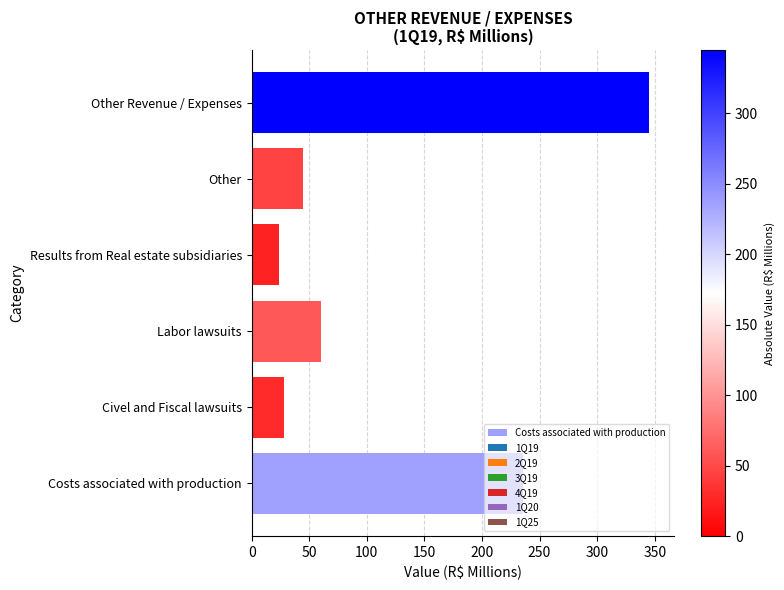

What is the spread (max minus min) of values at Results from Real estate subsidiaries?

27.4